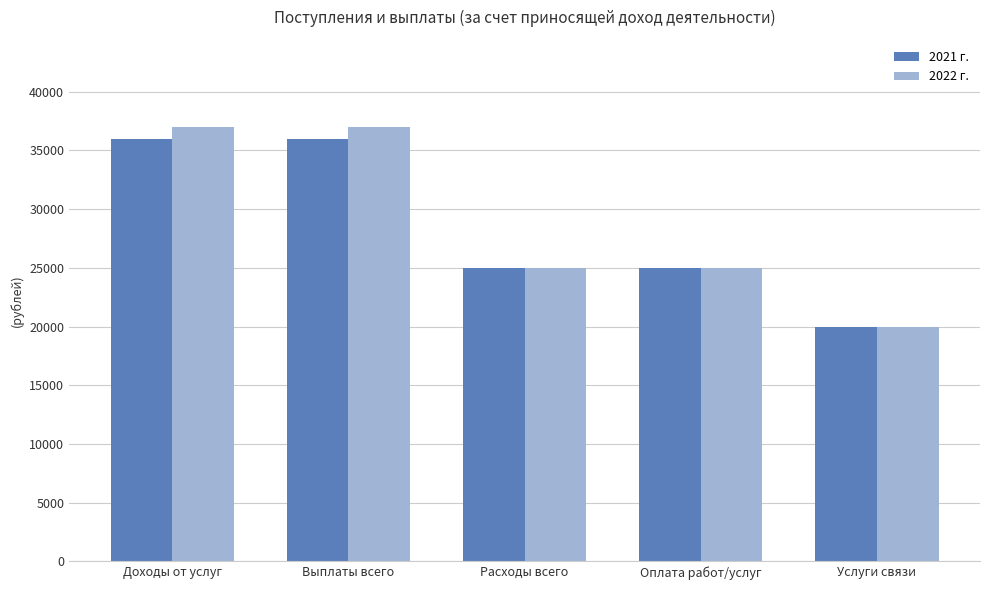

At which label does 2021 г. reach its minimum?

Услуги связи